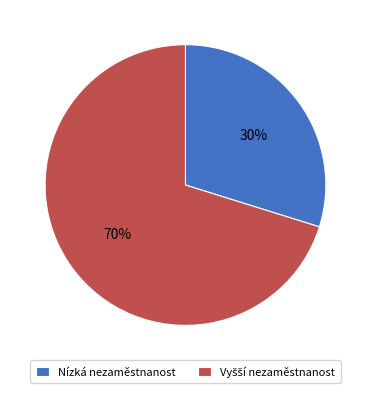

What percentage is the Nízká nezaměstnanost slice, to the nearest percent?

30%